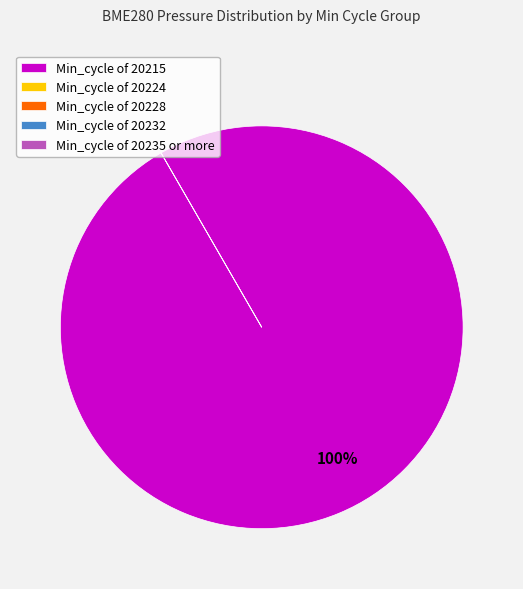

What is the change in value from 11 to 38?

-287.9